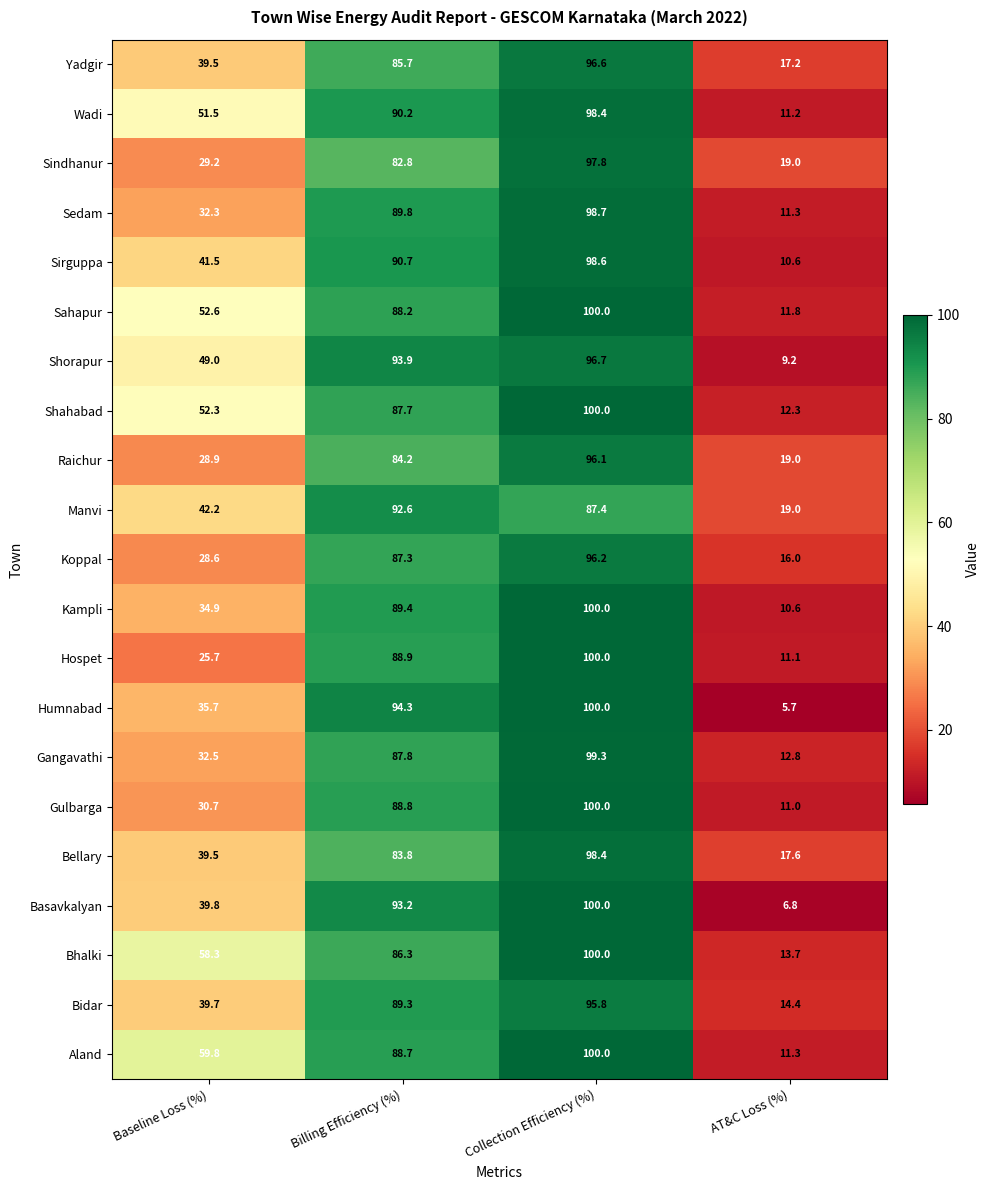

What is the minimum value shown in the chart?

5.7